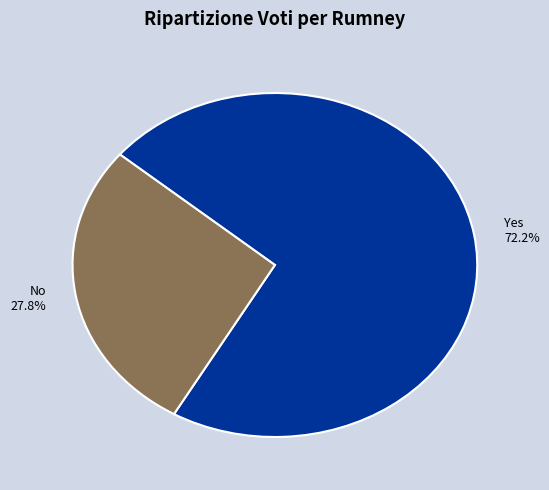

Is it true that No is 37% of the pie?

False